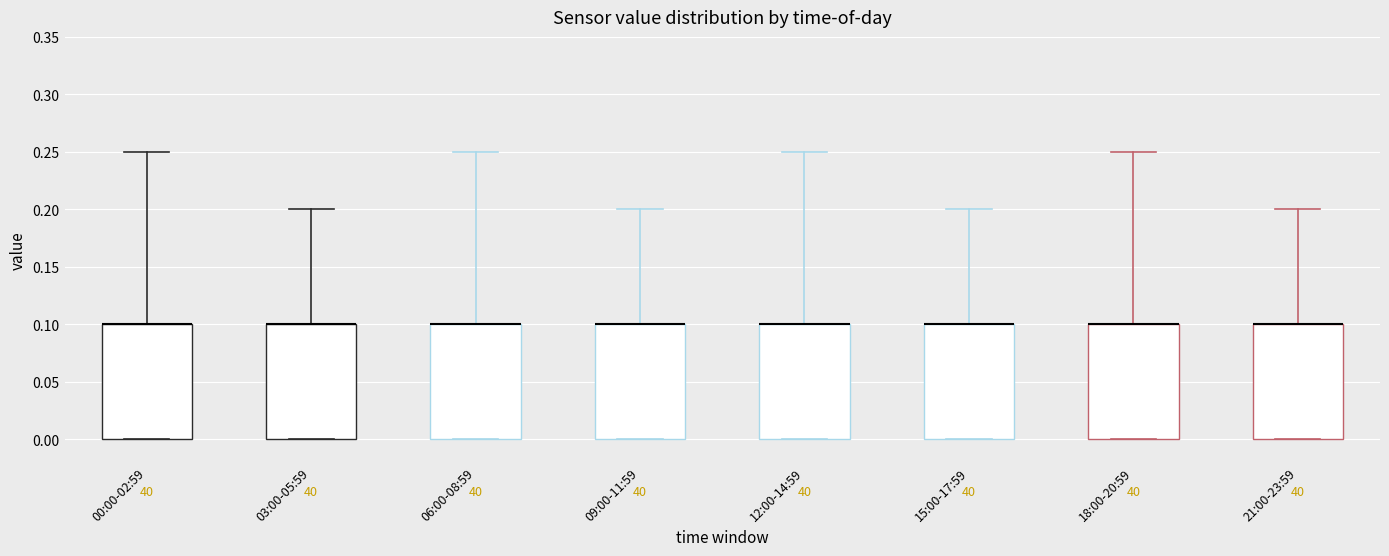

Reading left to right, transcribe this box plot: for each box, give where its median line is, the range the box spans, and where its two whiskers end, as read against the y-axis. The values are not printed on the chart, so give them approximately, as read against the axis.

00:00-02:59: median 0.10 (drawn on the box's upper edge), box 0.00 to 0.10, whiskers 0.00 to 0.25
03:00-05:59: median 0.10 (drawn on the box's upper edge), box 0.00 to 0.10, whiskers 0.00 to 0.20
06:00-08:59: median 0.10 (drawn on the box's upper edge), box 0.00 to 0.10, whiskers 0.00 to 0.25
09:00-11:59: median 0.10 (drawn on the box's upper edge), box 0.00 to 0.10, whiskers 0.00 to 0.20
12:00-14:59: median 0.10 (drawn on the box's upper edge), box 0.00 to 0.10, whiskers 0.00 to 0.25
15:00-17:59: median 0.10 (drawn on the box's upper edge), box 0.00 to 0.10, whiskers 0.00 to 0.20
18:00-20:59: median 0.10 (drawn on the box's upper edge), box 0.00 to 0.10, whiskers 0.00 to 0.25
21:00-23:59: median 0.10 (drawn on the box's upper edge), box 0.00 to 0.10, whiskers 0.00 to 0.20